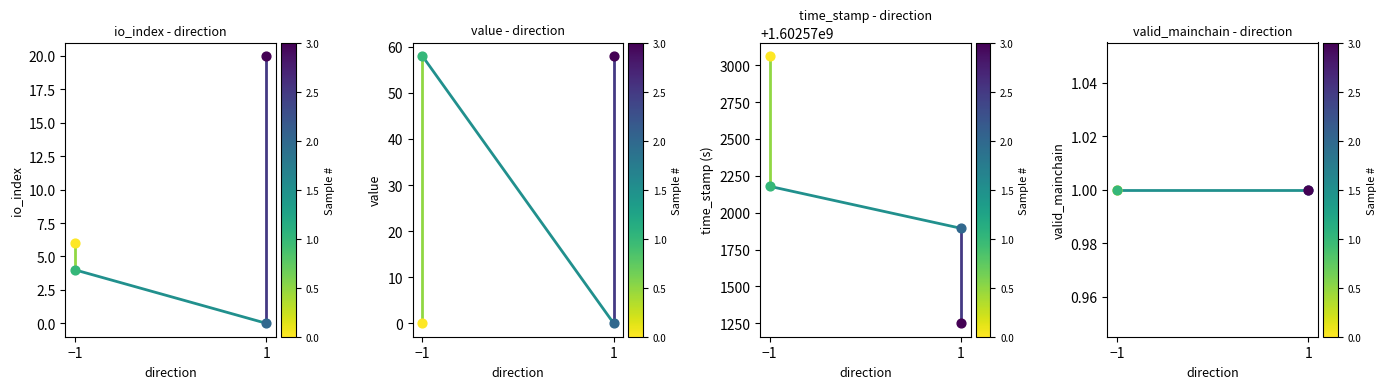

What is the total value across all series at -1?

1602573070.0